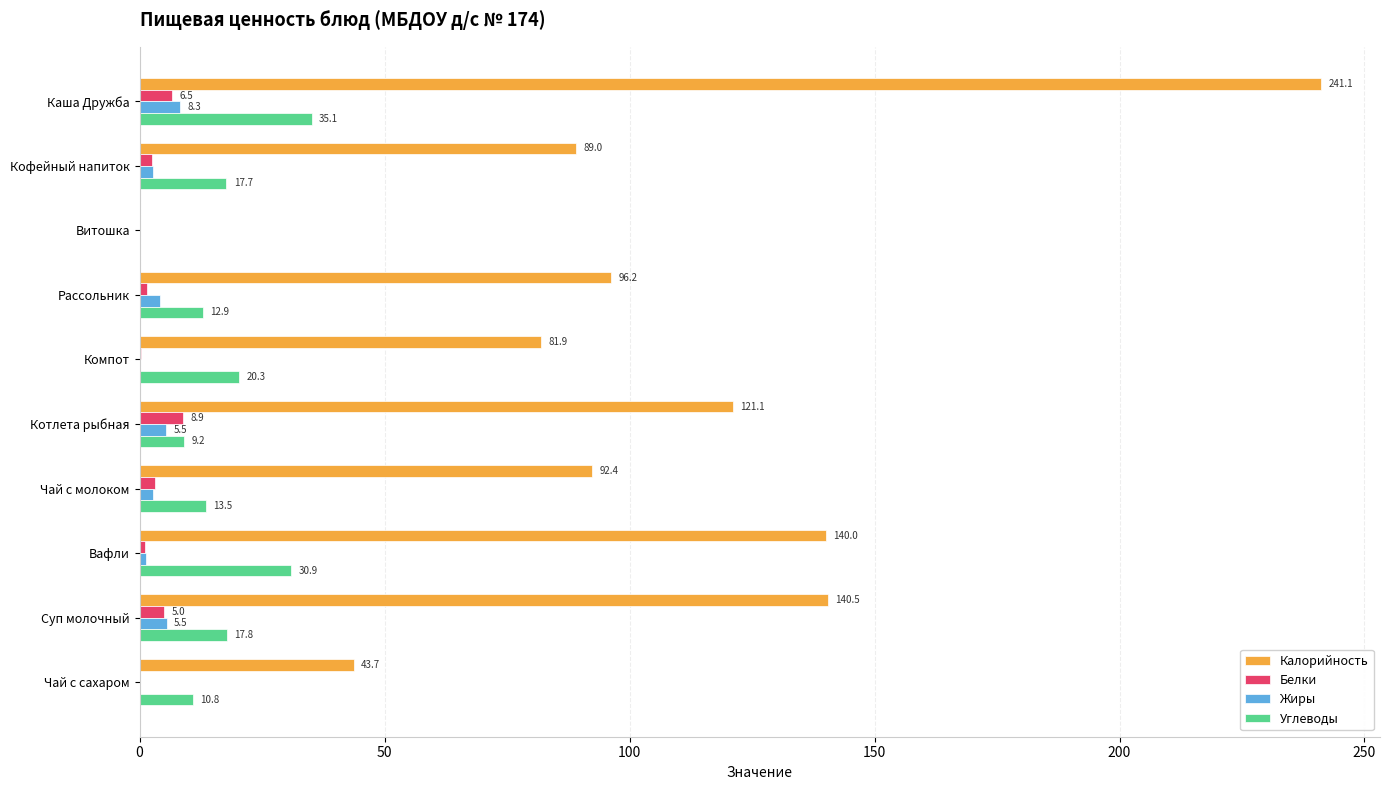

Where is Углеводы nearest to the value 17?

Кофейный напиток